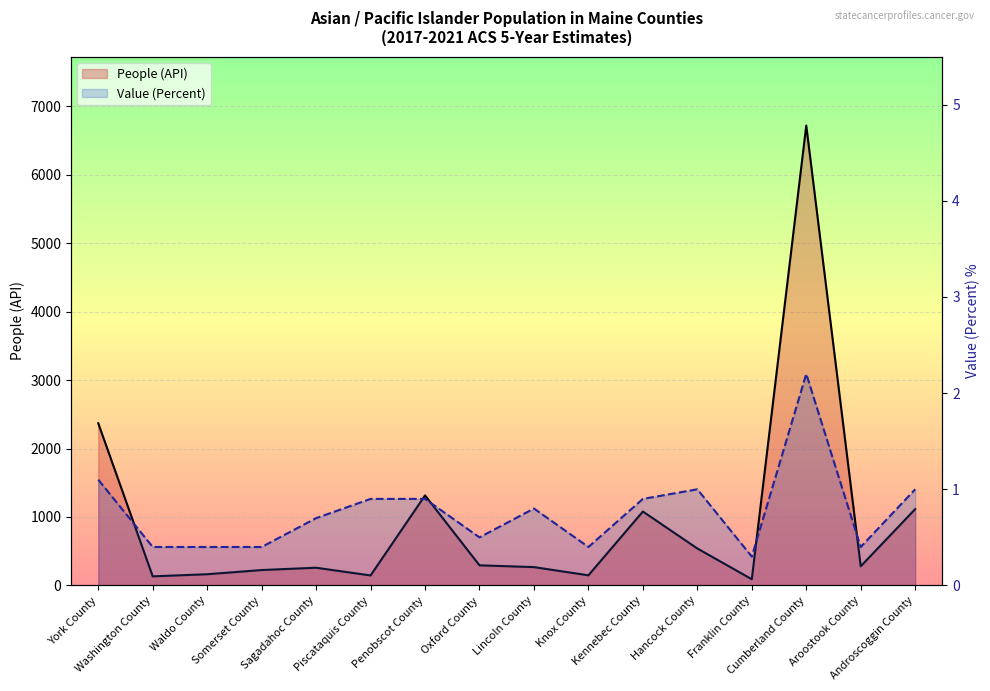

Rank the series at Lincoln County from lowest to highest value.

Value (Percent), People (API)